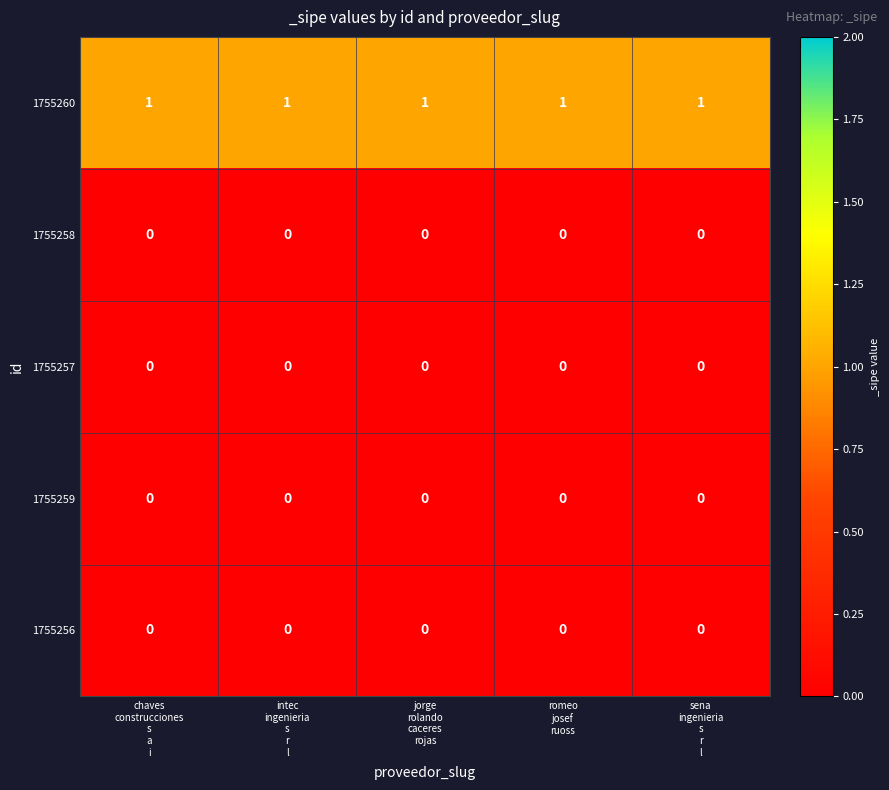

At how many categories does at least one series exceed 0?

5